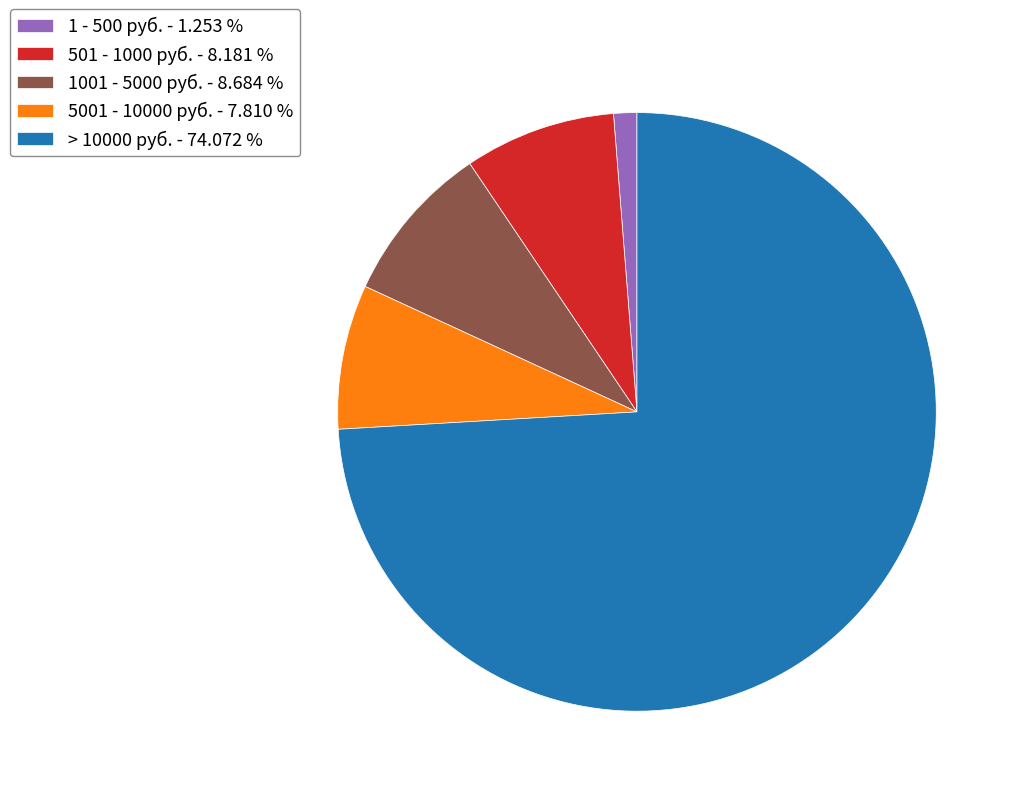

What is the smallest slice in the pie chart?

1 - 500 руб. - 1.253 %